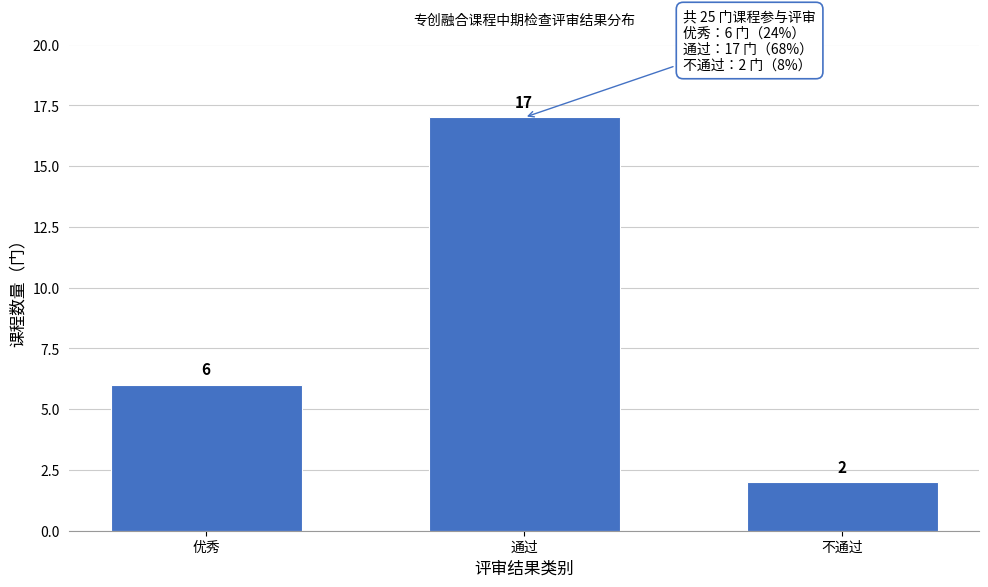

Reading right to left, extract all data points from this chart.

不通过=2	通过=17	优秀=6